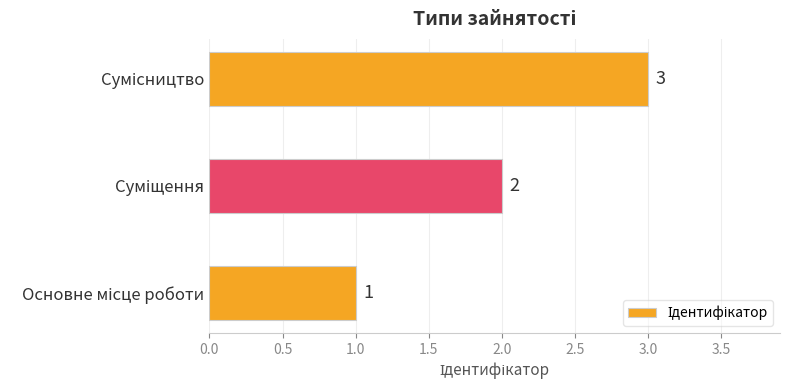

What is the sum of all values?

6